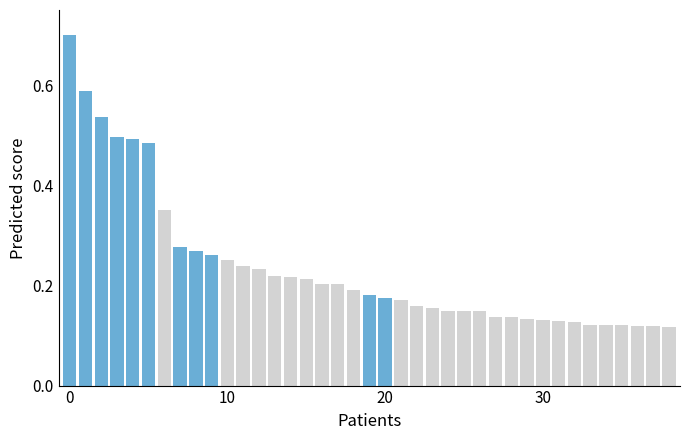

What is the maximum value shown in the chart?

0.7